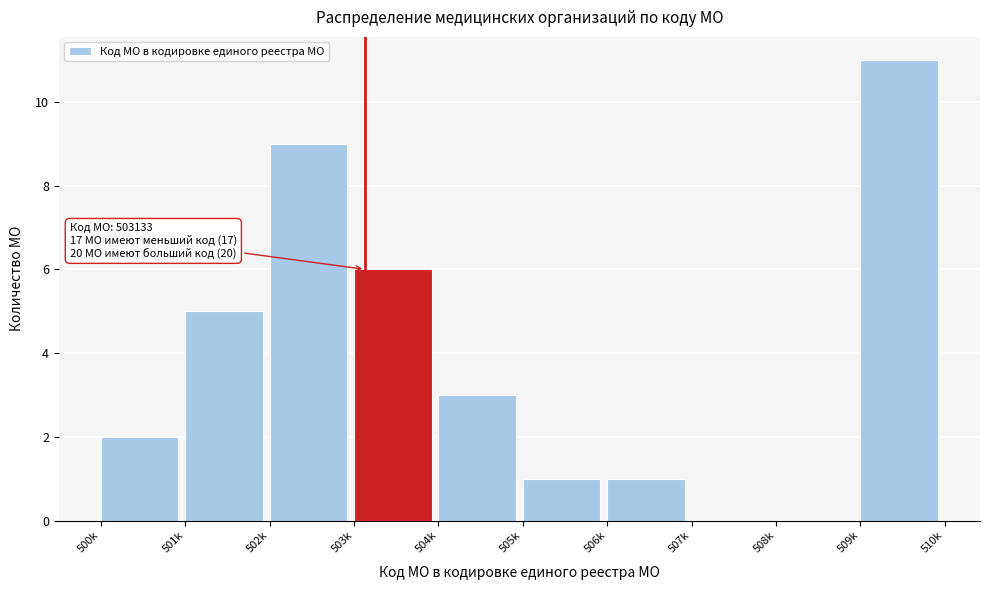

Reading right to left, extract all data points from this chart.

509k=11	508k=0	507k=0	506k=1	505k=1	504k=3	503k=6	502k=9	501k=5	500k=2